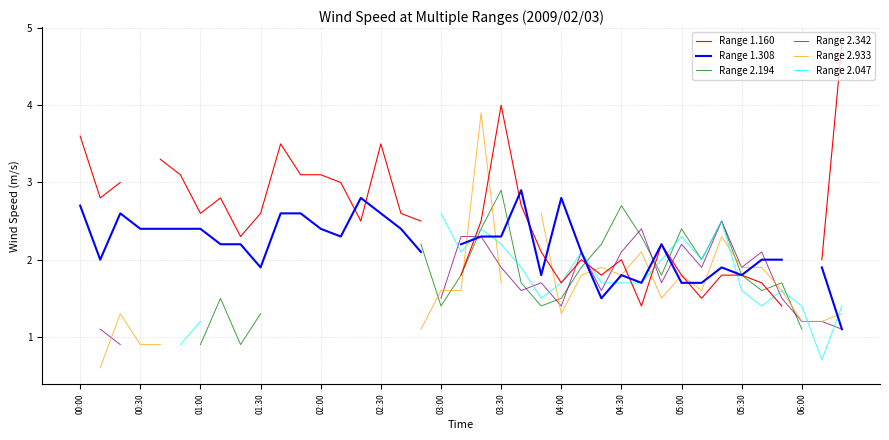

Is the value of Range 2.194 at 05:30 greater than the value of Range 2.342 at 04:30?

No